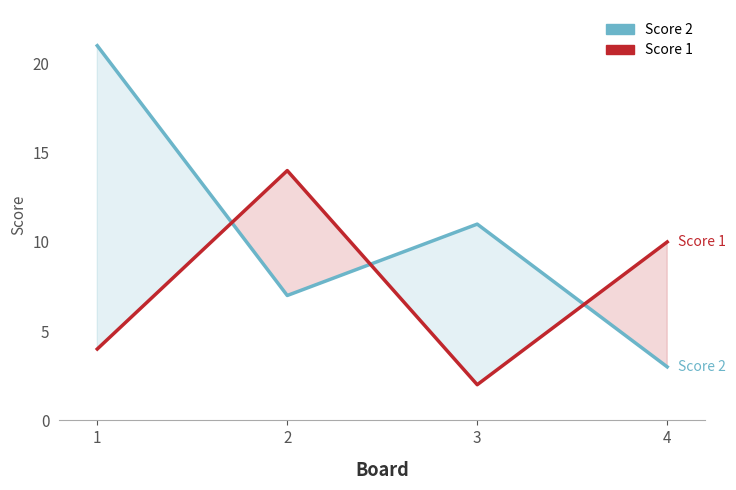

Which series has the largest range (max minus min)?

Score 2